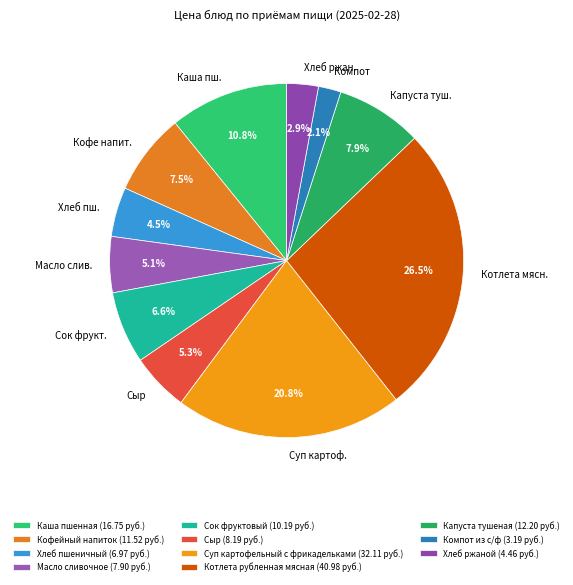

Is Капуста тушеная the majority of the pie?

No